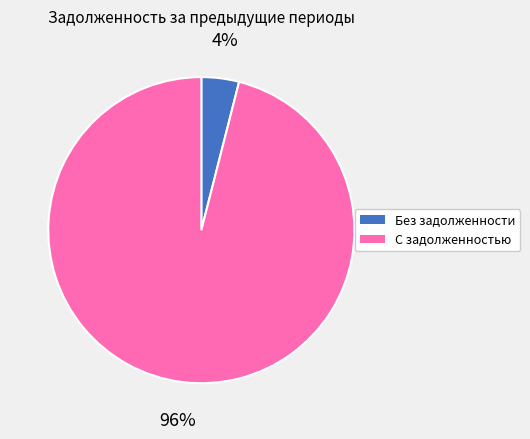

Is there a majority slice in this chart?

Yes